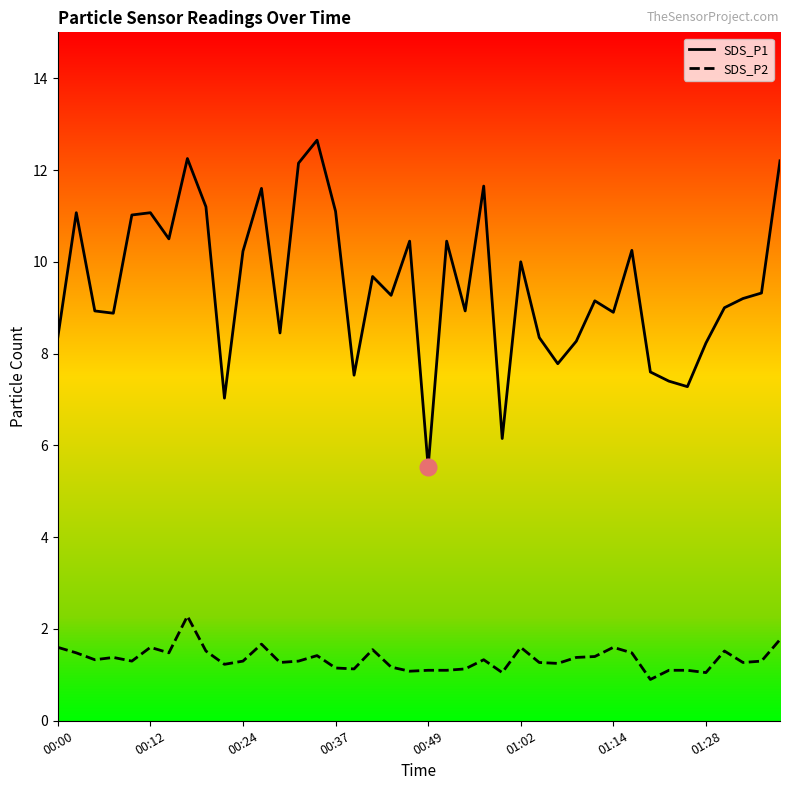

Reading right to left, transcribe all the data shown in this chart.

SDS_P1: 12.2	9.3	9.2	9.0	8.2	7.3	7.4	7.6	10.2	8.9	9.2	8.3	7.8	8.3	10.0	6.2	11.7	8.9	10.4	5.5	10.4	9.3	9.7	7.5	11.1	12.7	12.2	8.4	11.6	10.2	7.0	11.2	12.2	10.5	11.1	11.0	8.9	8.9	11.1	8.3
SDS_P2: 1.8	1.3	1.3	1.5	1.1	1.1	1.1	0.9	1.5	1.6	1.4	1.4	1.2	1.3	1.6	1.1	1.3	1.1	1.1	1.1	1.1	1.2	1.6	1.1	1.1	1.4	1.3	1.3	1.7	1.3	1.2	1.5	2.3	1.5	1.6	1.3	1.4	1.3	1.5	1.6